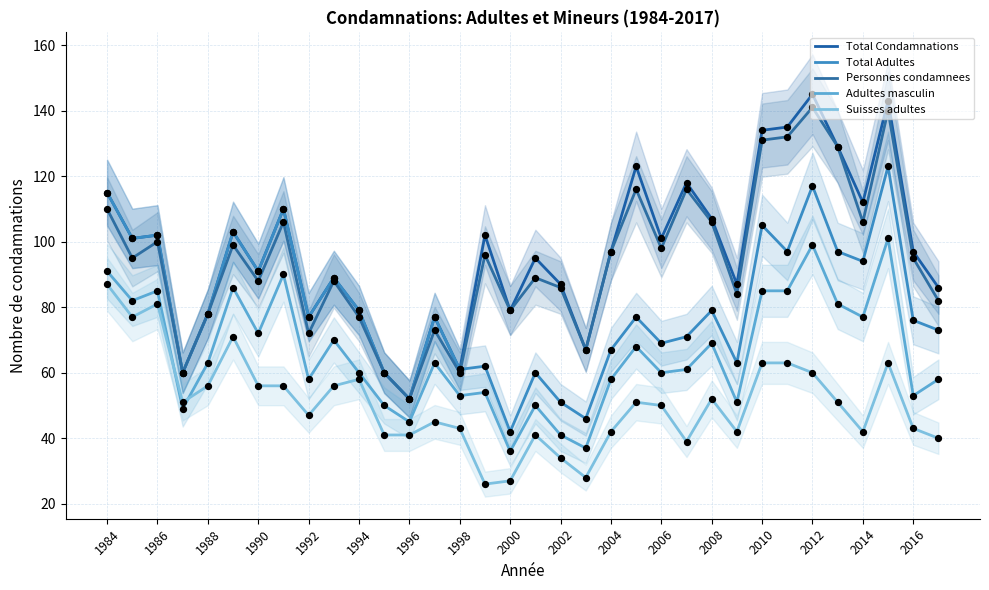

At how many categories does at least one series exceed 110?

9